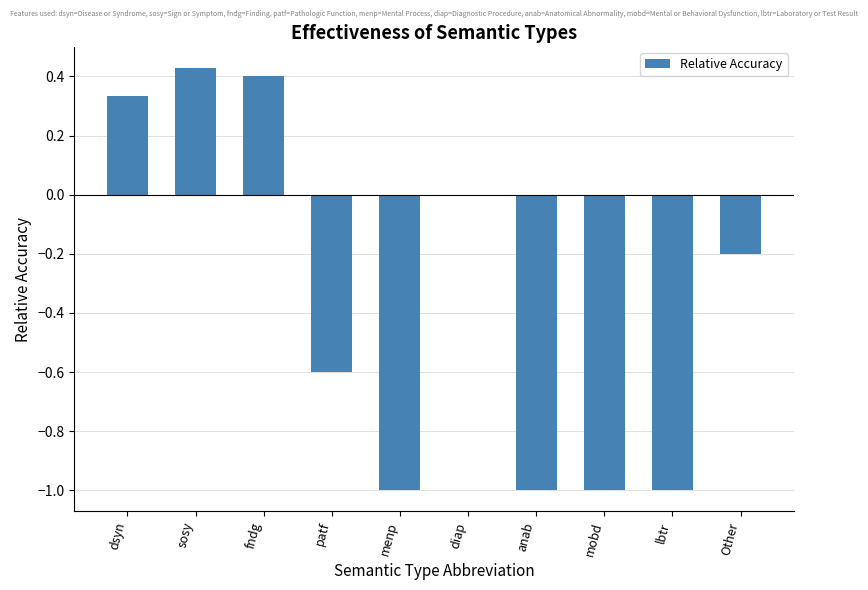

The value at diap is 0.8. True or false?

False